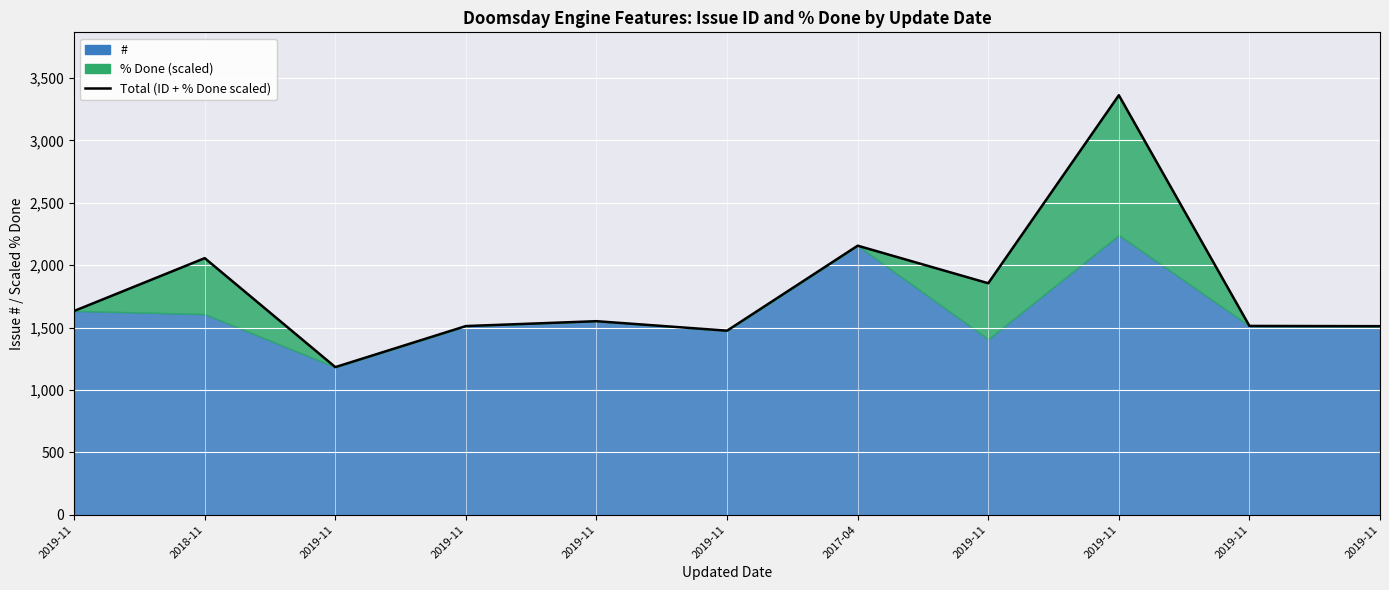

What is the label of the 1st point from the left?

2019-11